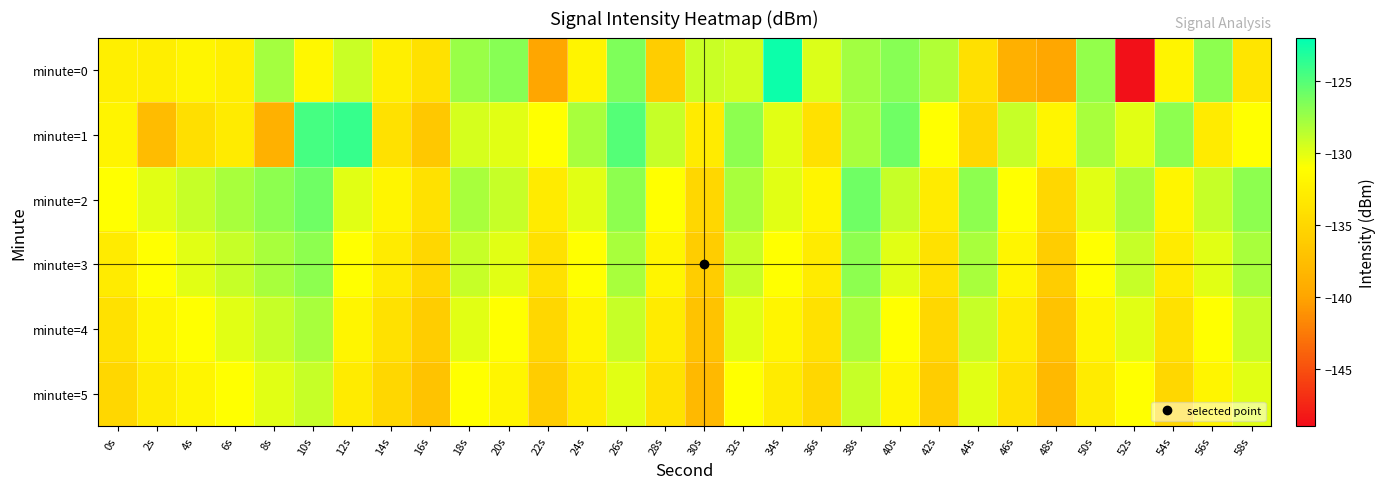

Between 26s and 34s, which series saw the biggest shift?

minute=1